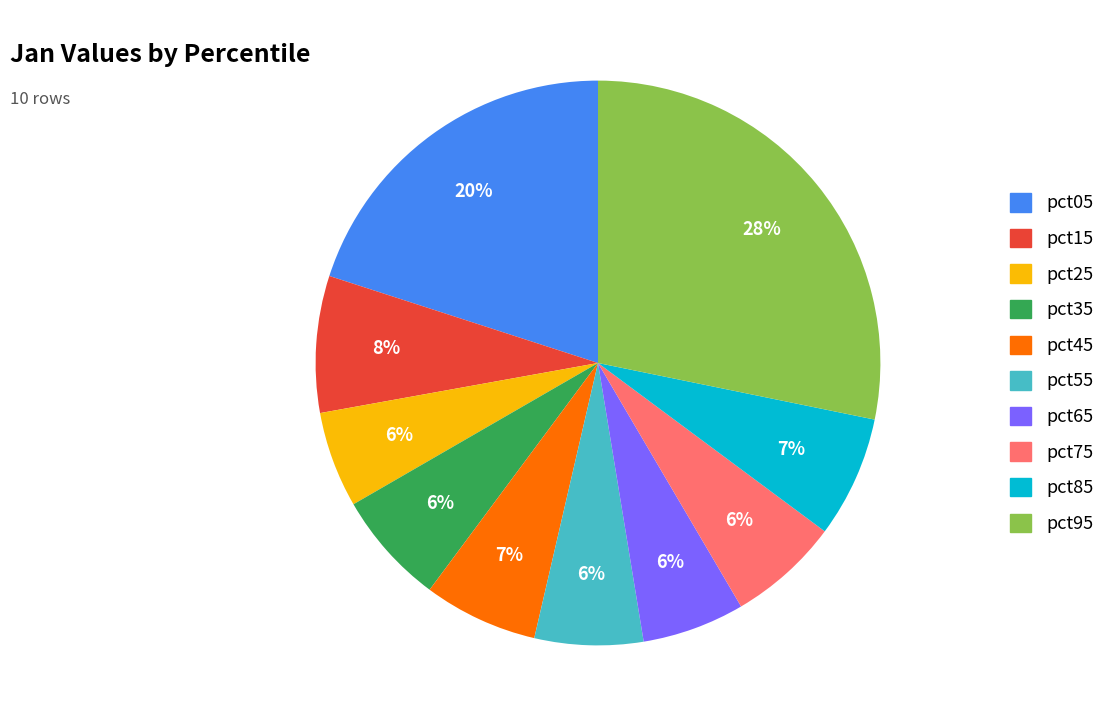

Count the number of slices in the pie.

10